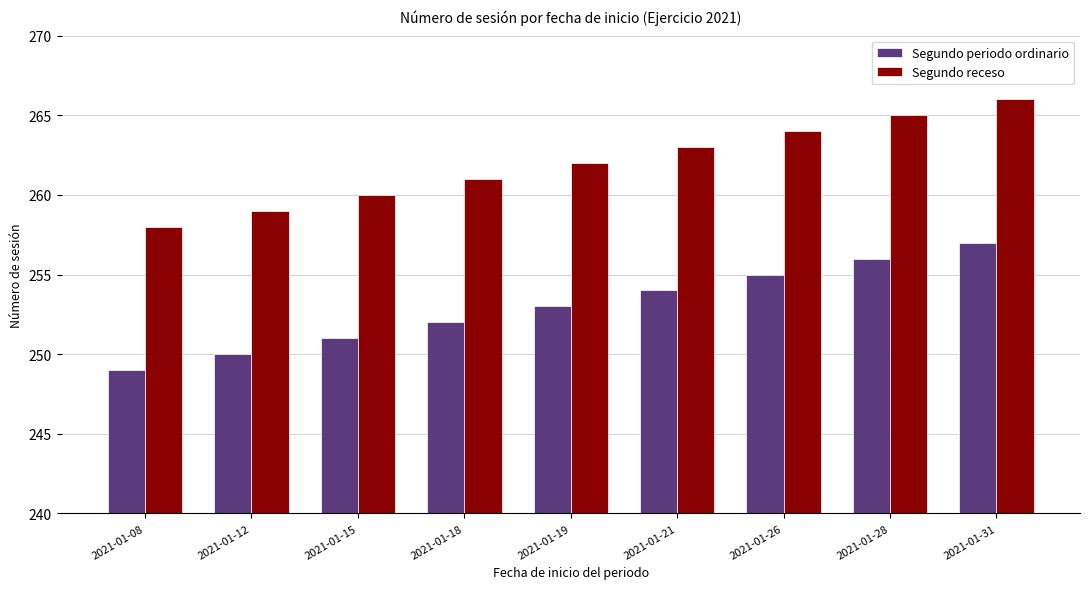

What are all the series names shown in the legend?

Segundo periodo ordinario, Segundo receso